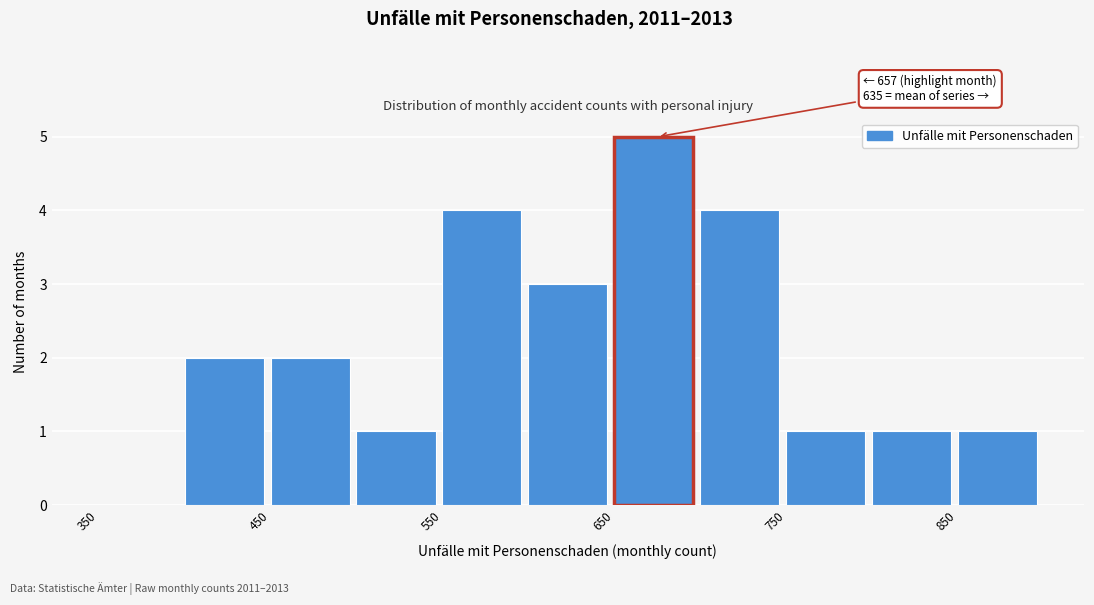

Over which range of the x-axis is the bar tallest?

650 to 700